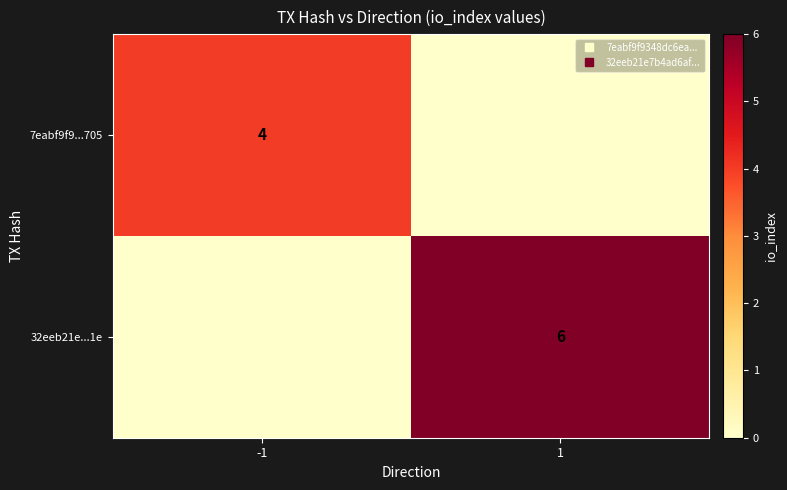

What is the difference between the maximum and minimum values in the 32eeb21e...1e series?

6